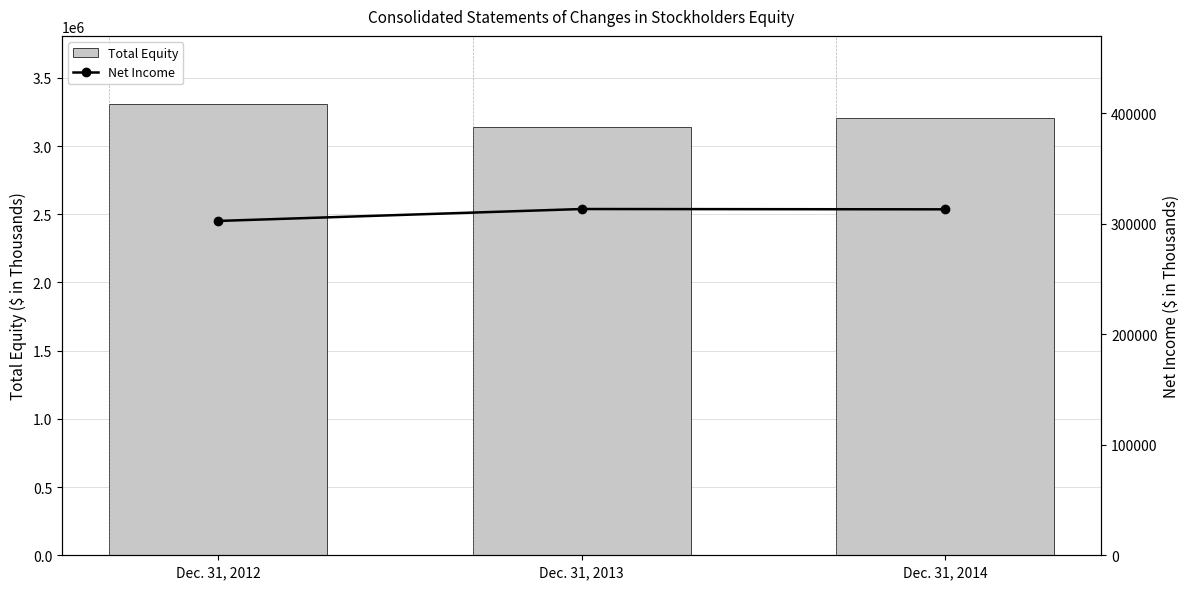

What is the value of the Net Income bar at the 3rd from the left?

313226